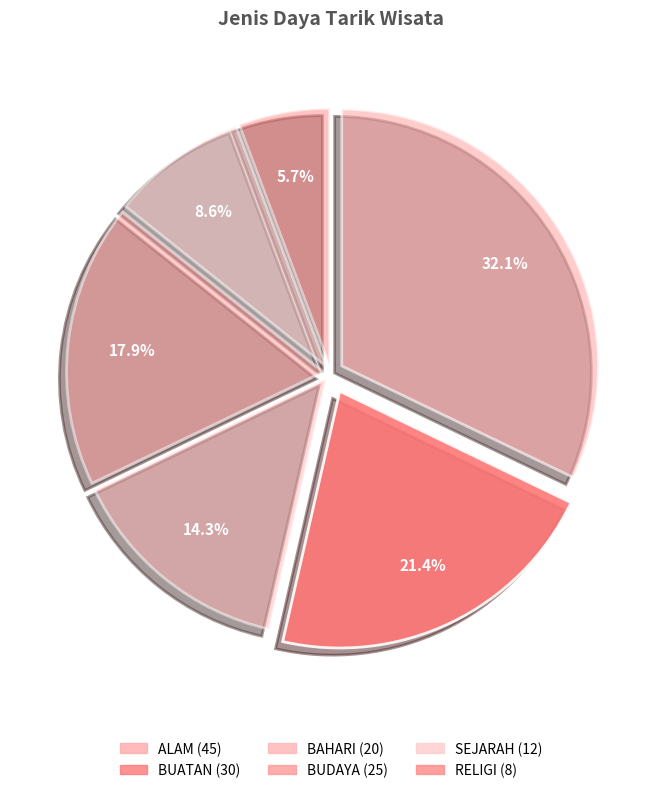

Does ALAM represent more than half of the total?

No